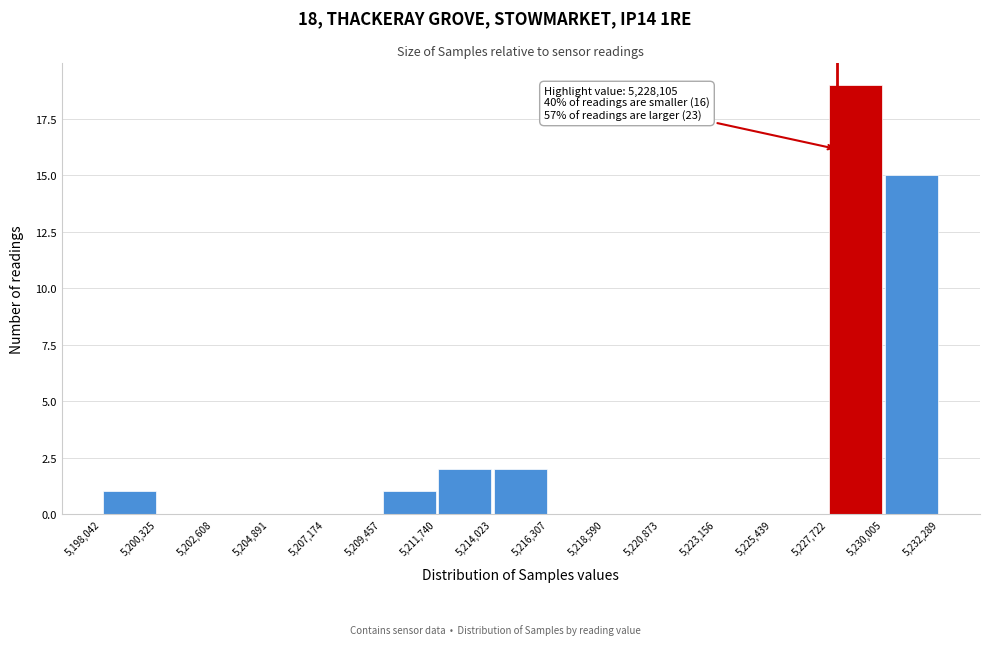

Which range on the x-axis has the tallest bar?

5,227,722 to 5,230,005